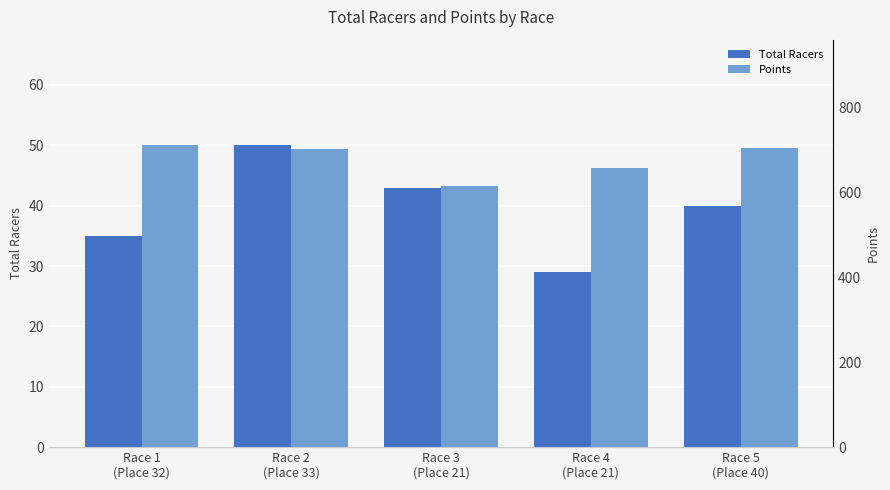

The Points series shows 615.7 at Race 3
(Place 21). True or false?

True